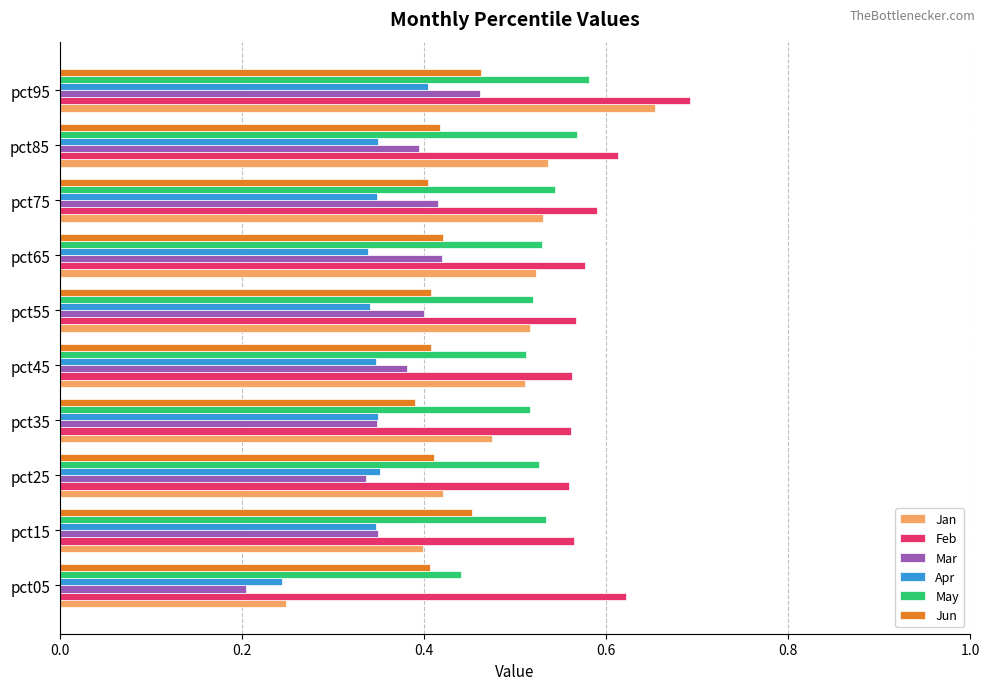

Where is Apr nearest to the value 0?

pct05